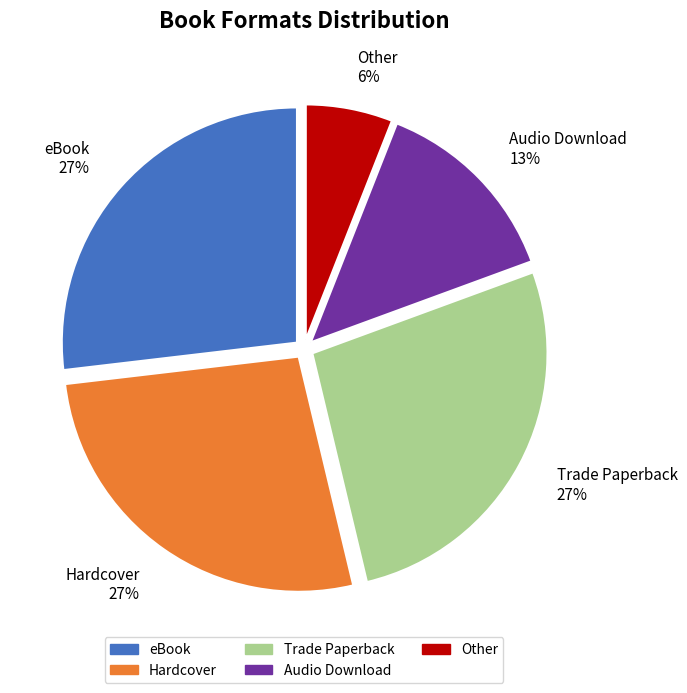

Is the sum of Other and eBook greater than half?

No